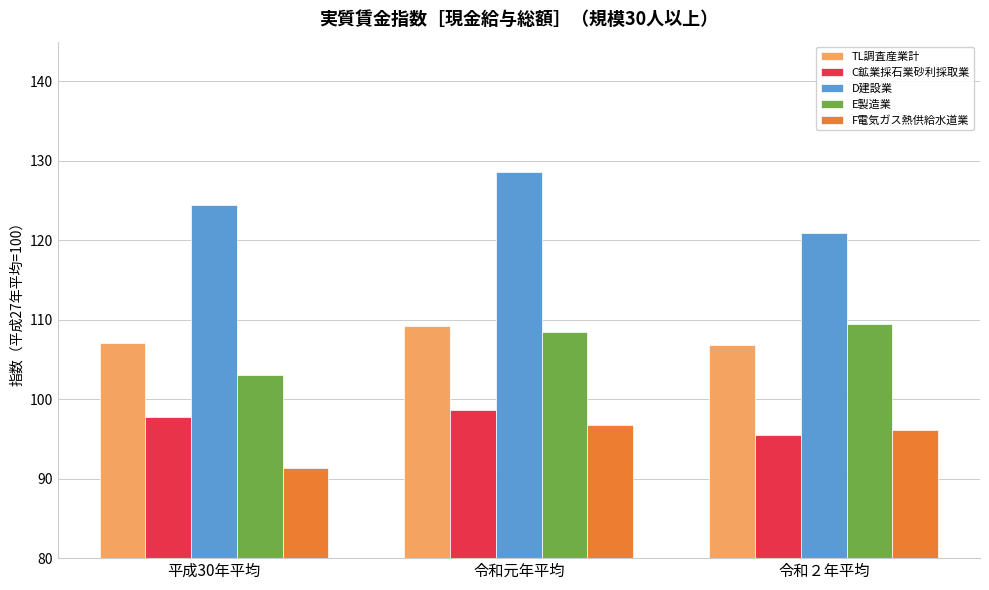

How many bars are there in total?

15